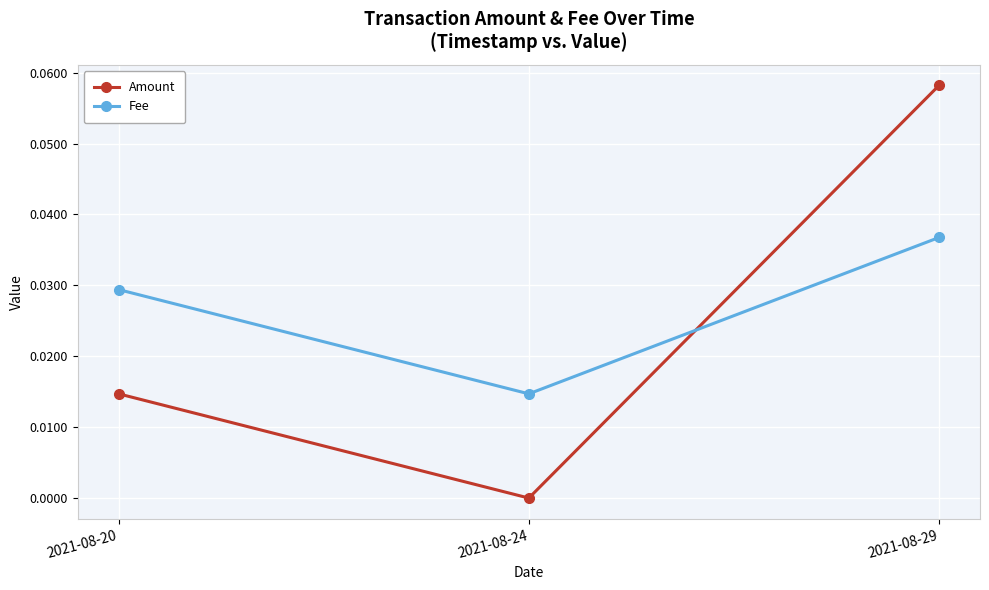

At which label does Amount reach its peak?

2021-08-29